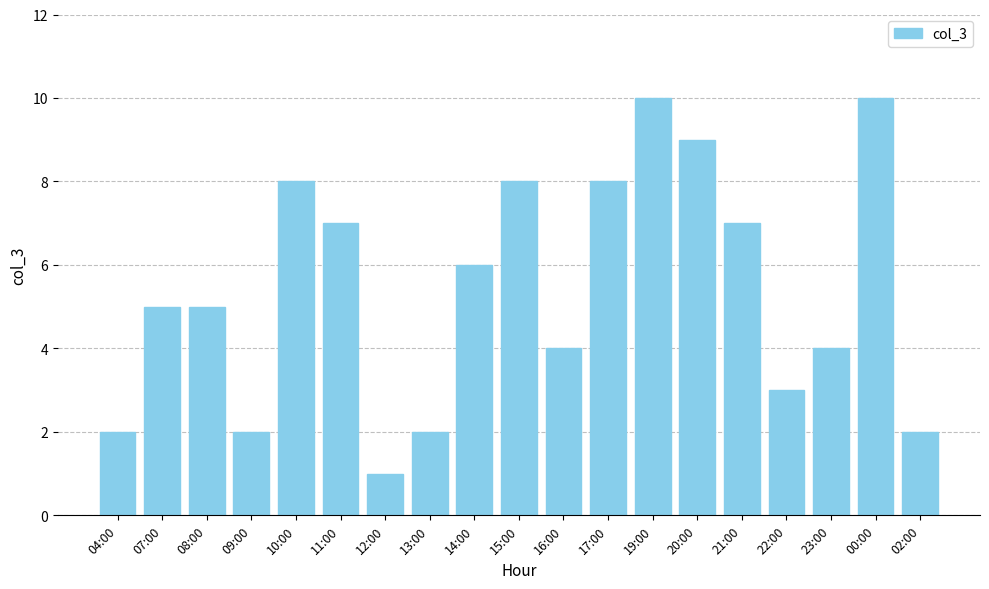

What position from the right is 14:00?

11